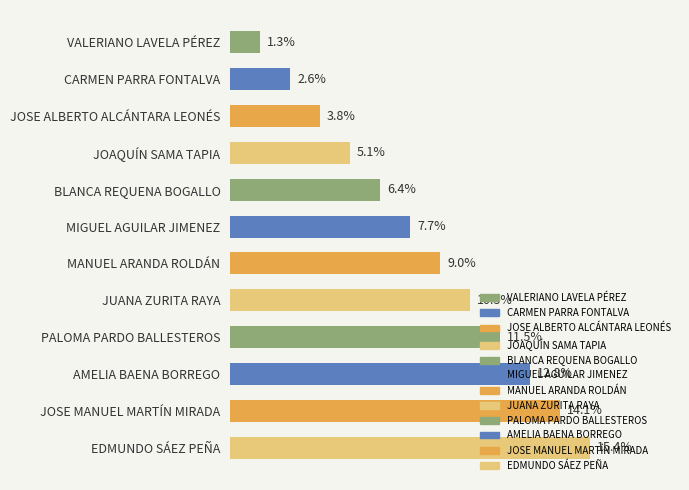

Where is the data nearest to the value 8?

MIGUEL AGUILAR JIMENEZ